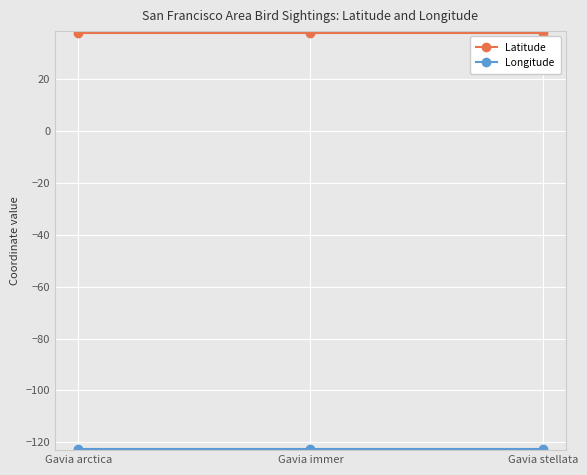

What value does the Latitude series have at Gavia stellata?

37.8